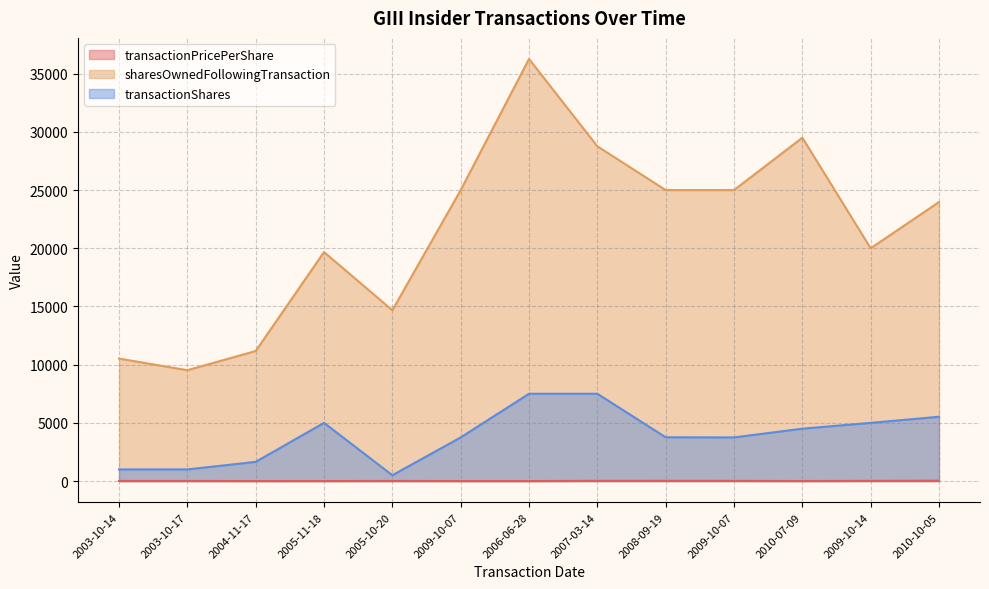

The transactionShares series shows 2420.0 at 2010-07-09. True or false?

False